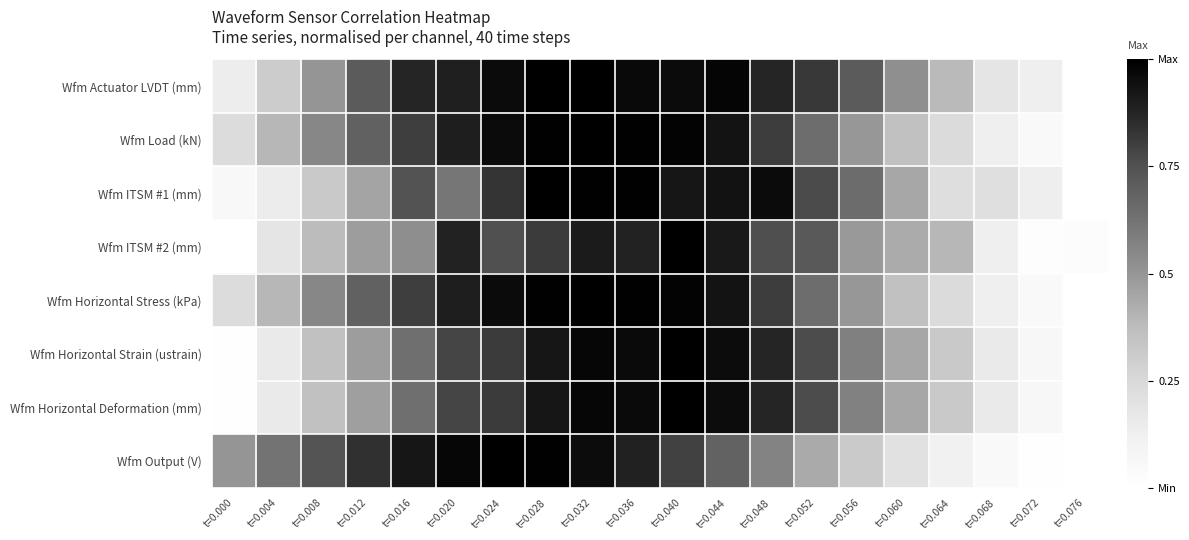

Which series has the largest total across all categories?

Wfm Actuator LVDT (mm)